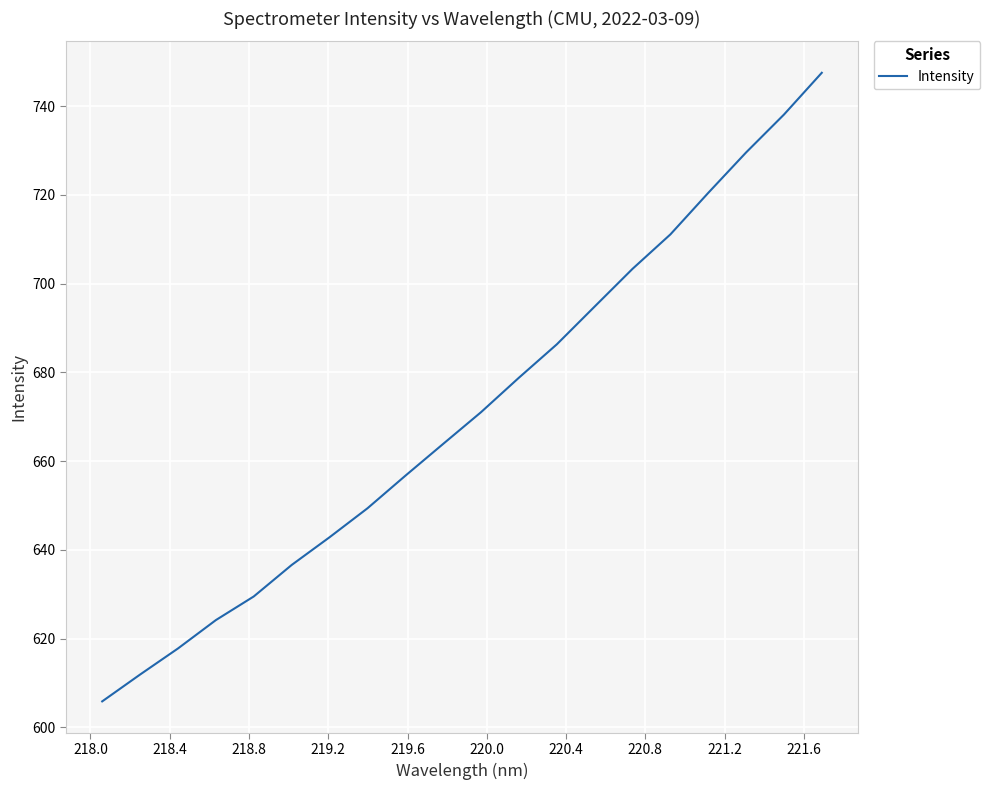

What is the difference between the maximum and minimum values?

141.7